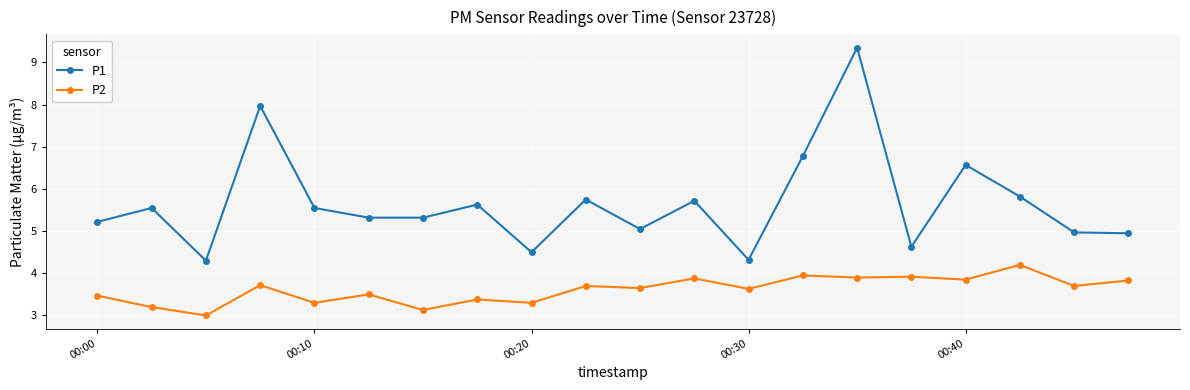

What is the difference between the maximum and minimum values in the P2 series?

1.2